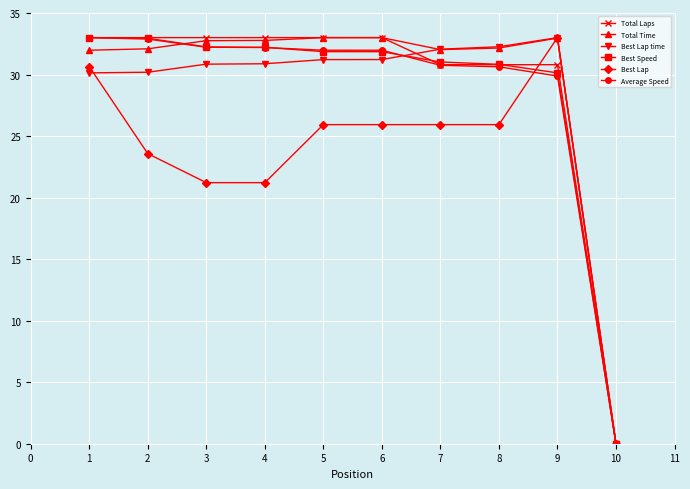

What is the difference between the maximum and second lowest values in the Best Lap time series?

2.9